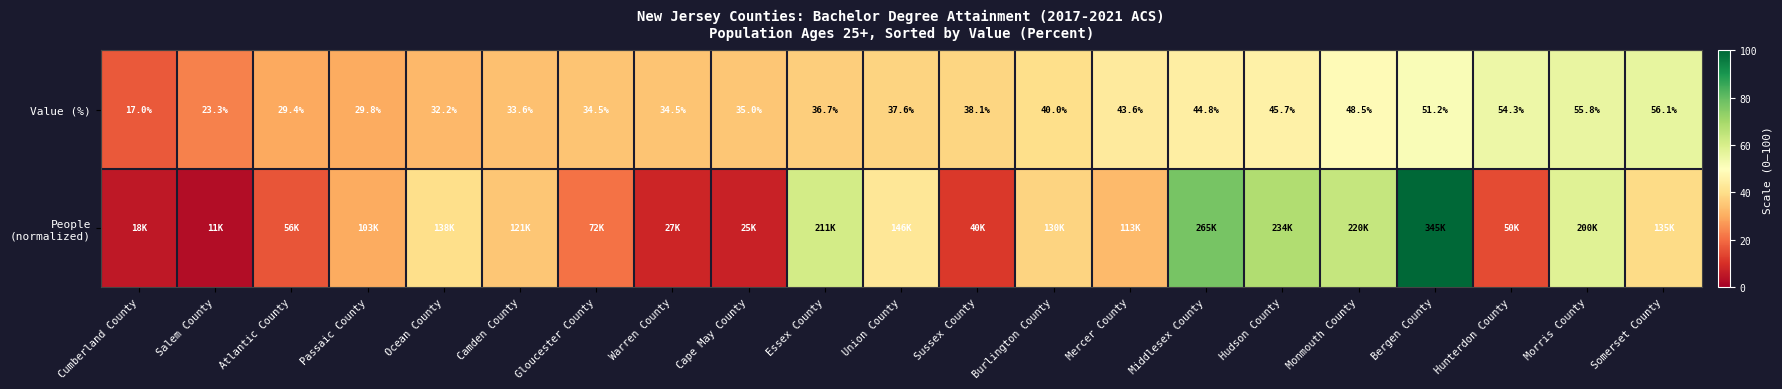

At which label is Value (%) closest to 36?

Essex County